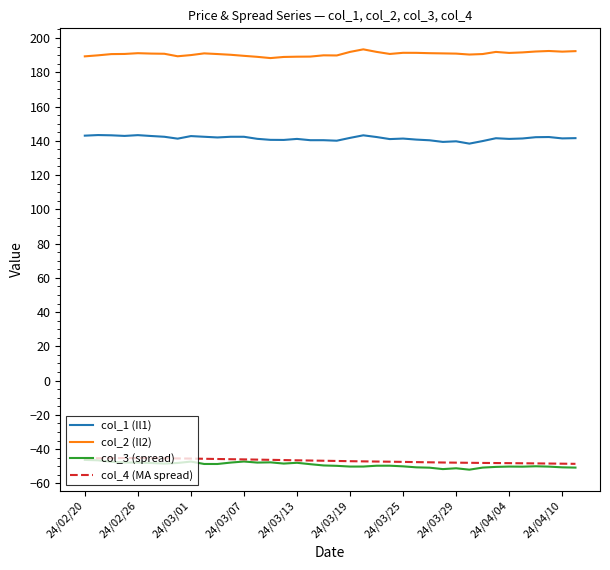

What is the difference between the maximum and minimum values in the col_1 (Il1) series?

5.0